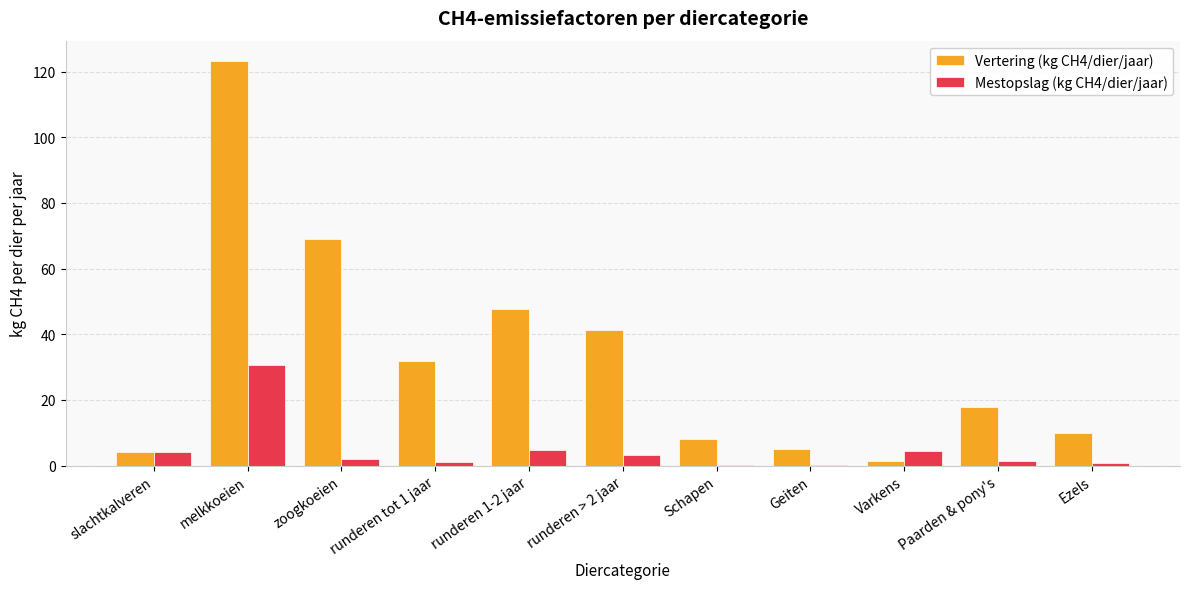

What are all the series names shown in the legend?

Vertering (kg CH4/dier/jaar), Mestopslag (kg CH4/dier/jaar)